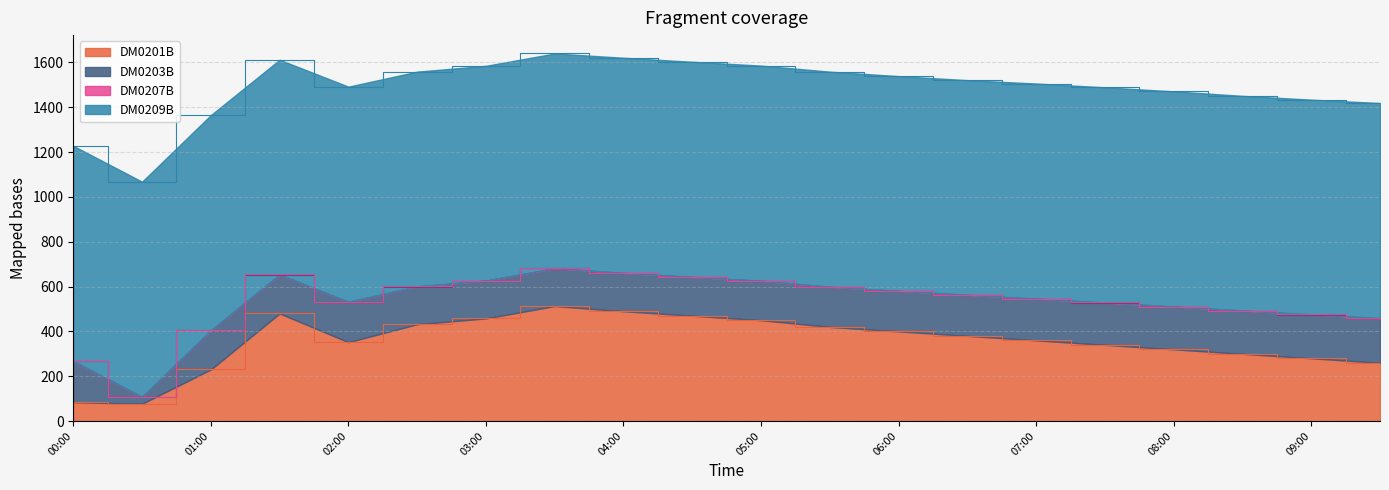

Which series ends up on top after the final intersection of DM0201B and DM0203B?

DM0201B